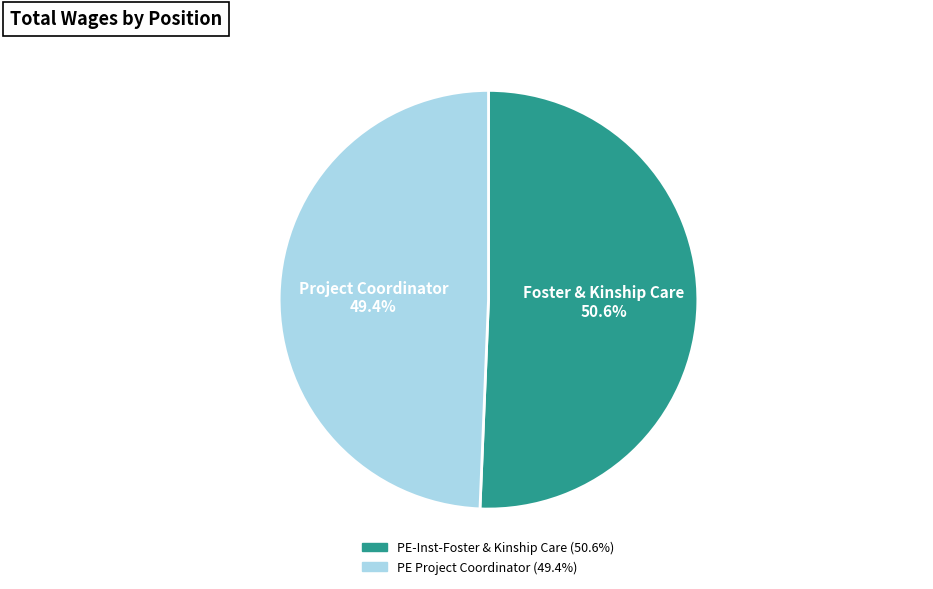

What portion of the pie excludes PE-Inst-Foster & Kinship Care?

49.4%